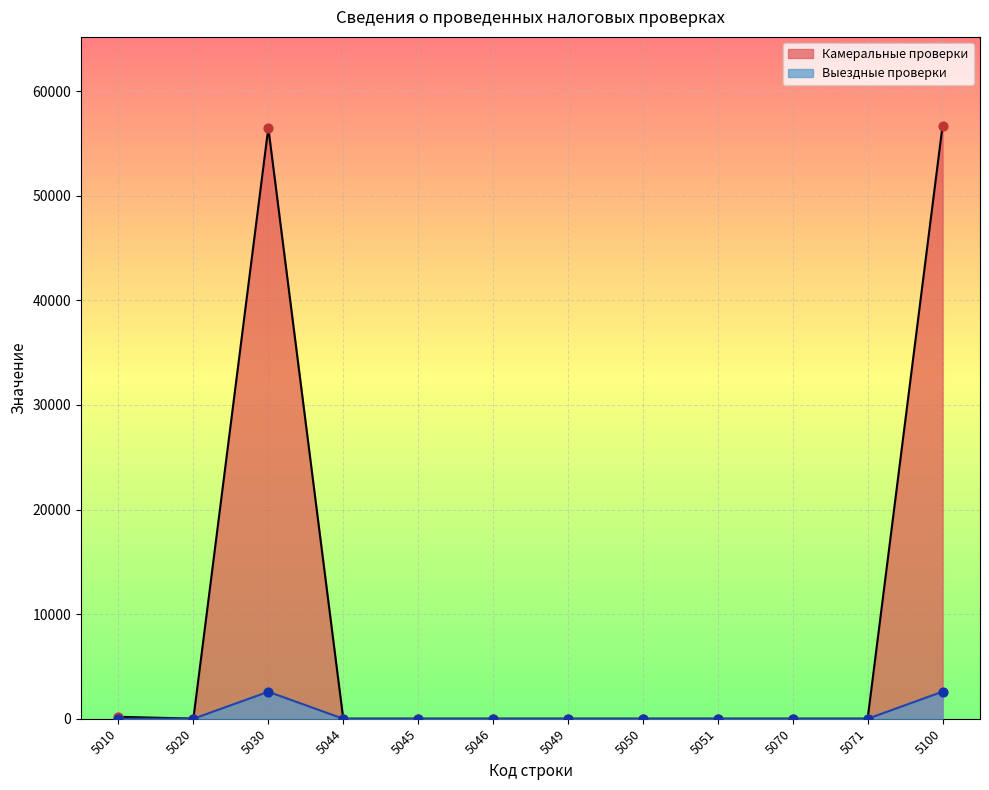

Which series reaches the maximum Y coordinate?

Камеральные проверки